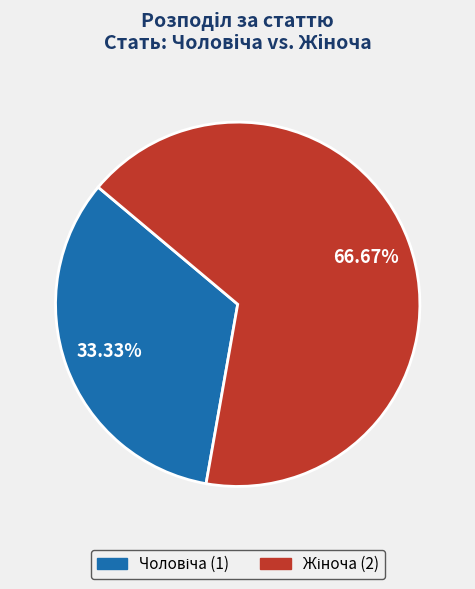

Is there any slice that represents more than half of the pie?

Yes